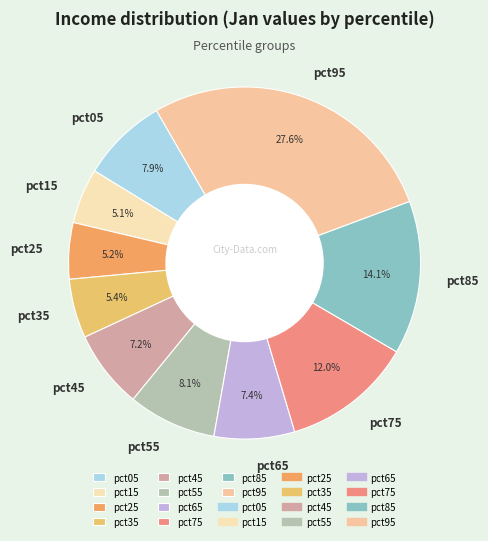

How many segments does this pie chart have?

10